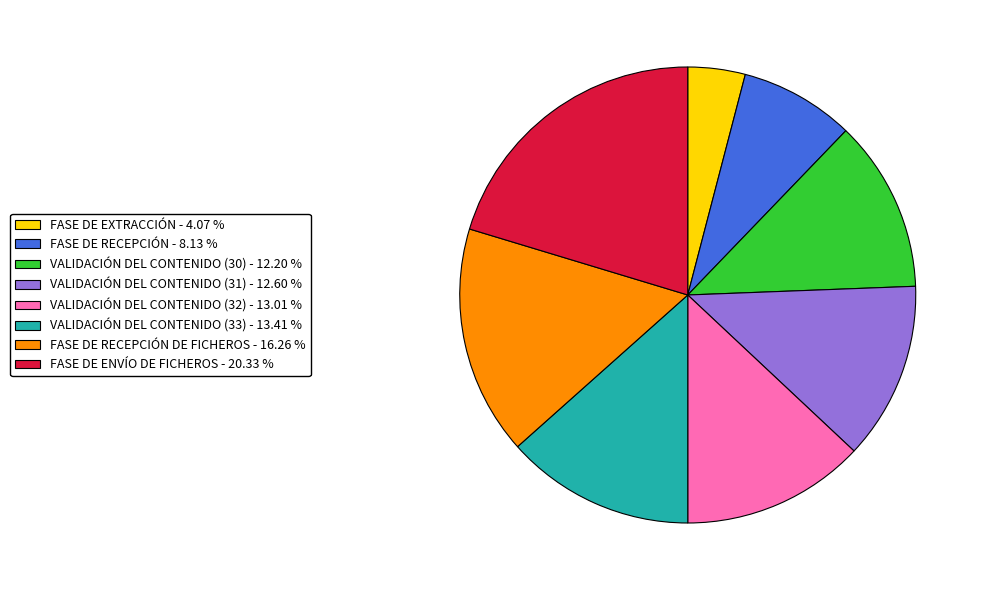

Which slice is the largest?

FASE DE ENVÍO DE FICHEROS - 20.33 %